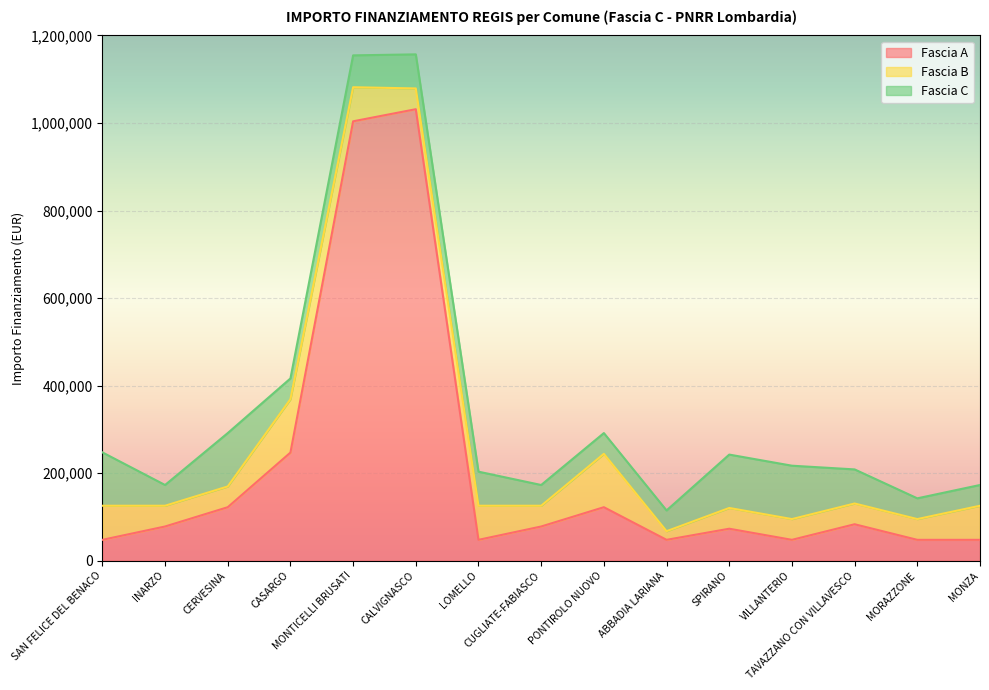

What is the lowest value of the Fascia A series?

47427